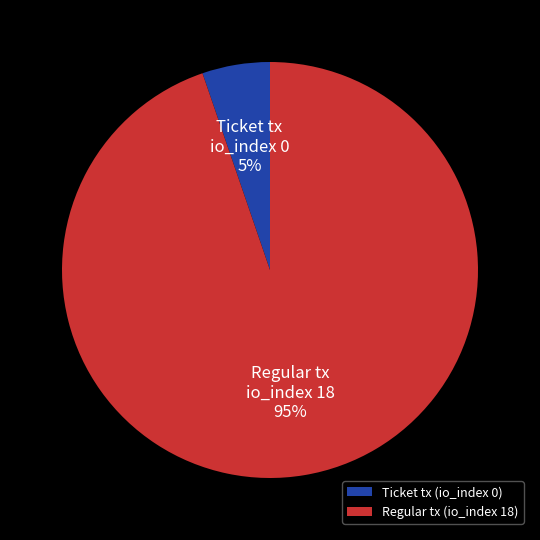

Between Ticket tx (io_index 0) and Regular tx (io_index 18), which is larger?

Regular tx (io_index 18)